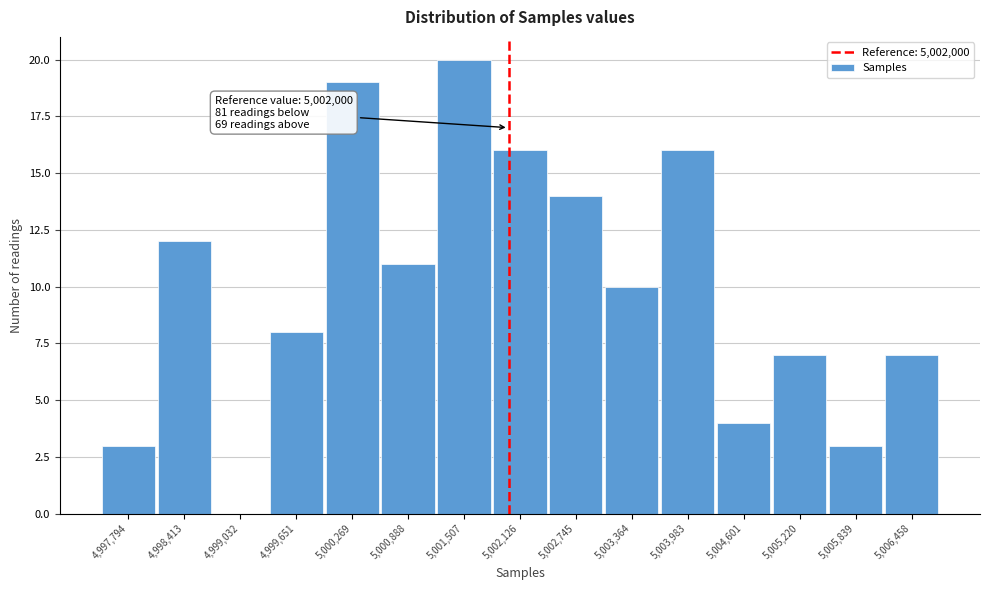

Over which range of the x-axis is the bar tallest?

5001200 to 5001800